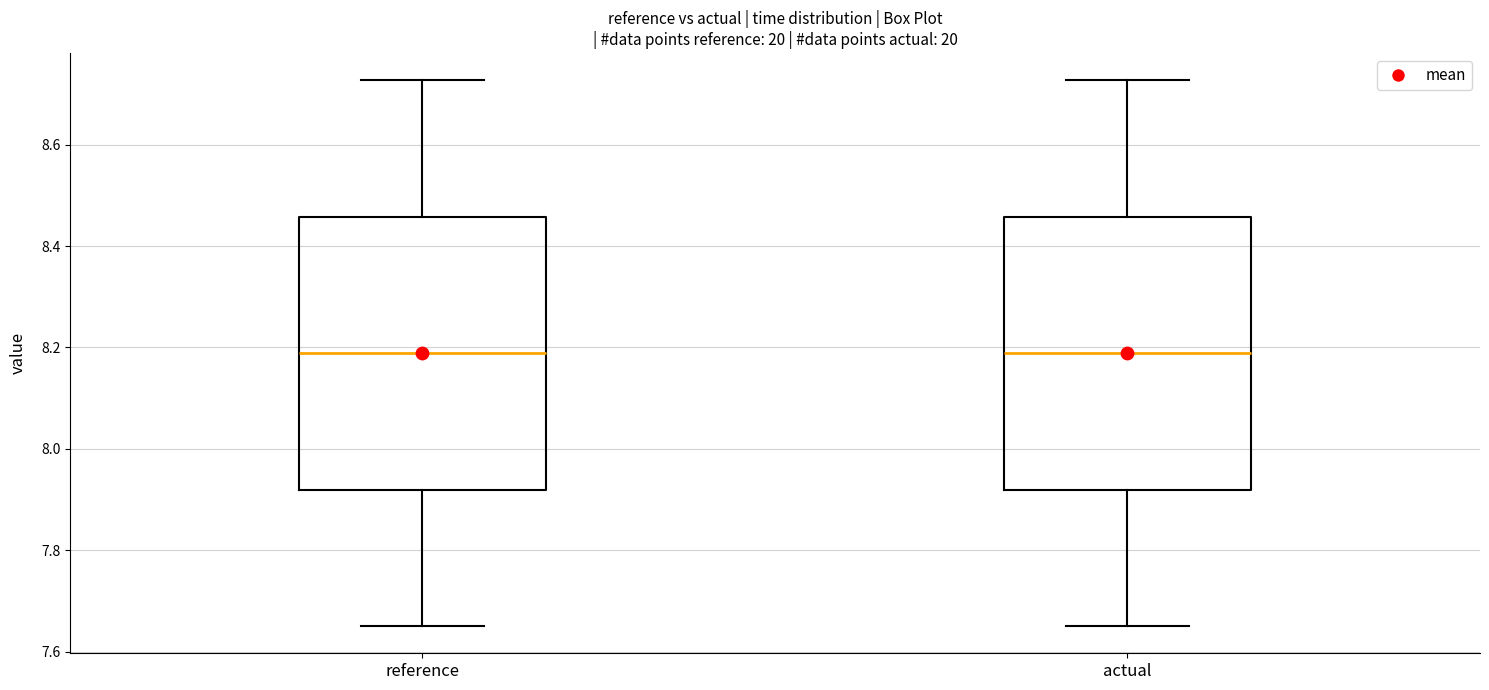

Reading left to right, transcribe this box plot: for each box, give where its median line is, the range the box spans, and where its two whiskers end, as read against the y-axis. The values are not printed on the chart, so give them approximately, as read against the axis.

reference: median 8.18, box 7.92 to 8.46, whiskers 7.66 to 8.72
actual: median 8.18, box 7.92 to 8.46, whiskers 7.66 to 8.72